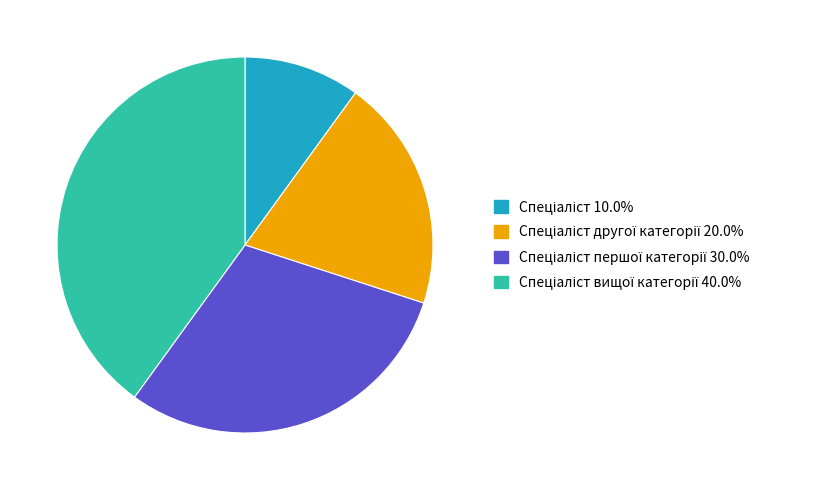

Is there any slice that represents more than half of the pie?

No